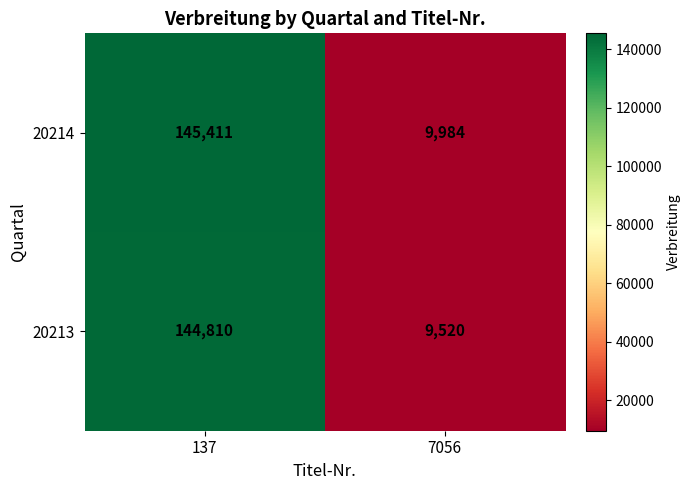

Which series has the largest range (max minus min)?

20214